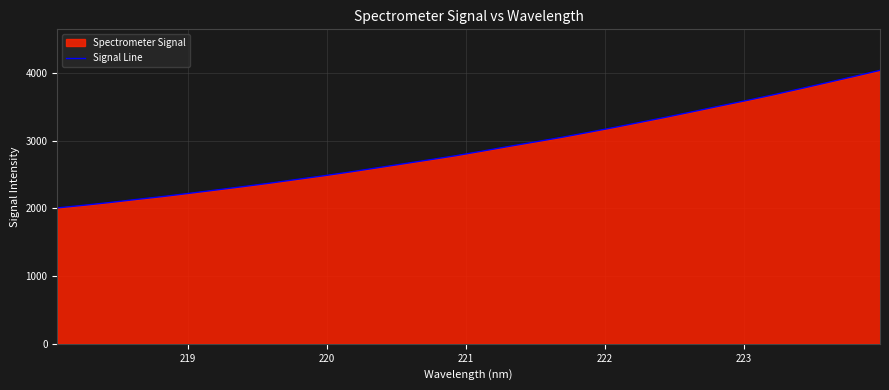

What is the greatest value displayed?

4038.6